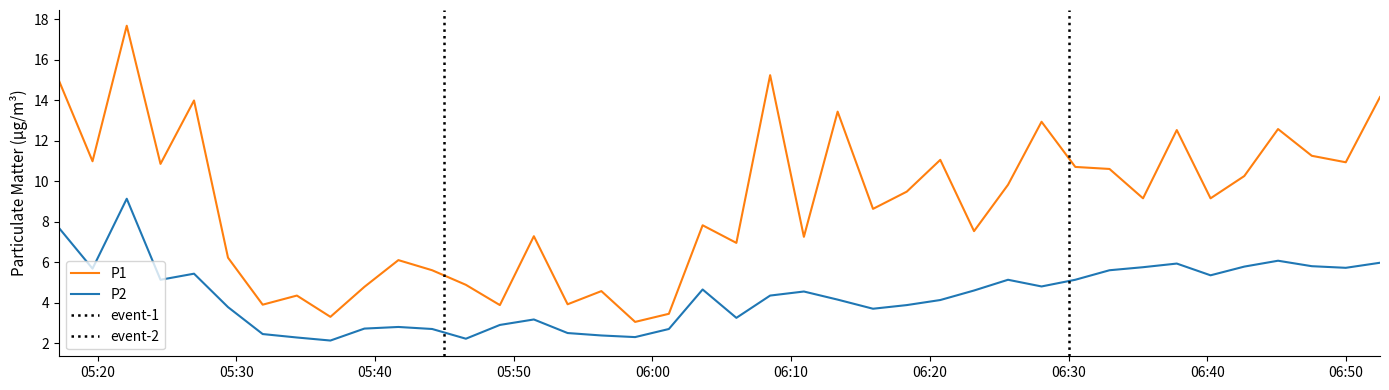

True or false: P1 and P2 cross at least once.

False